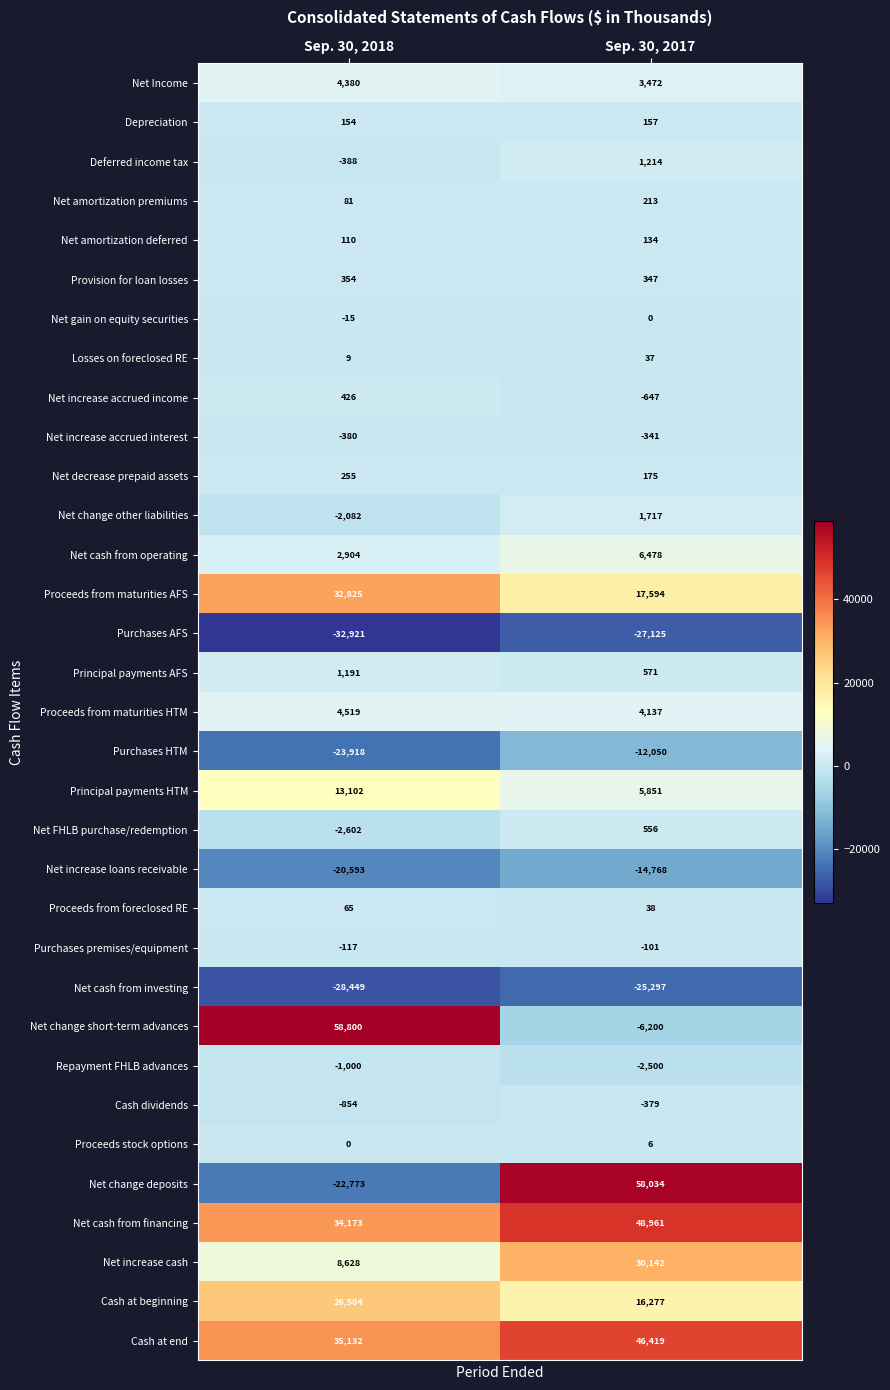

Which series changed the most between Sep. 30, 2018 and Sep. 30, 2017?

Net change deposits